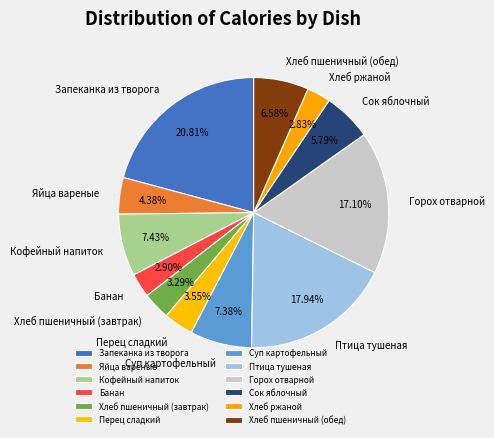

To the nearest percent, what is the difference between the largest and smallest slice percentages?

18%